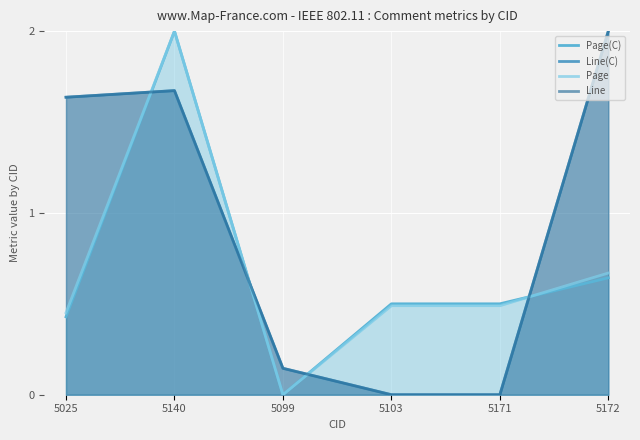

How many intersections are there between Page(C) and Page?

1